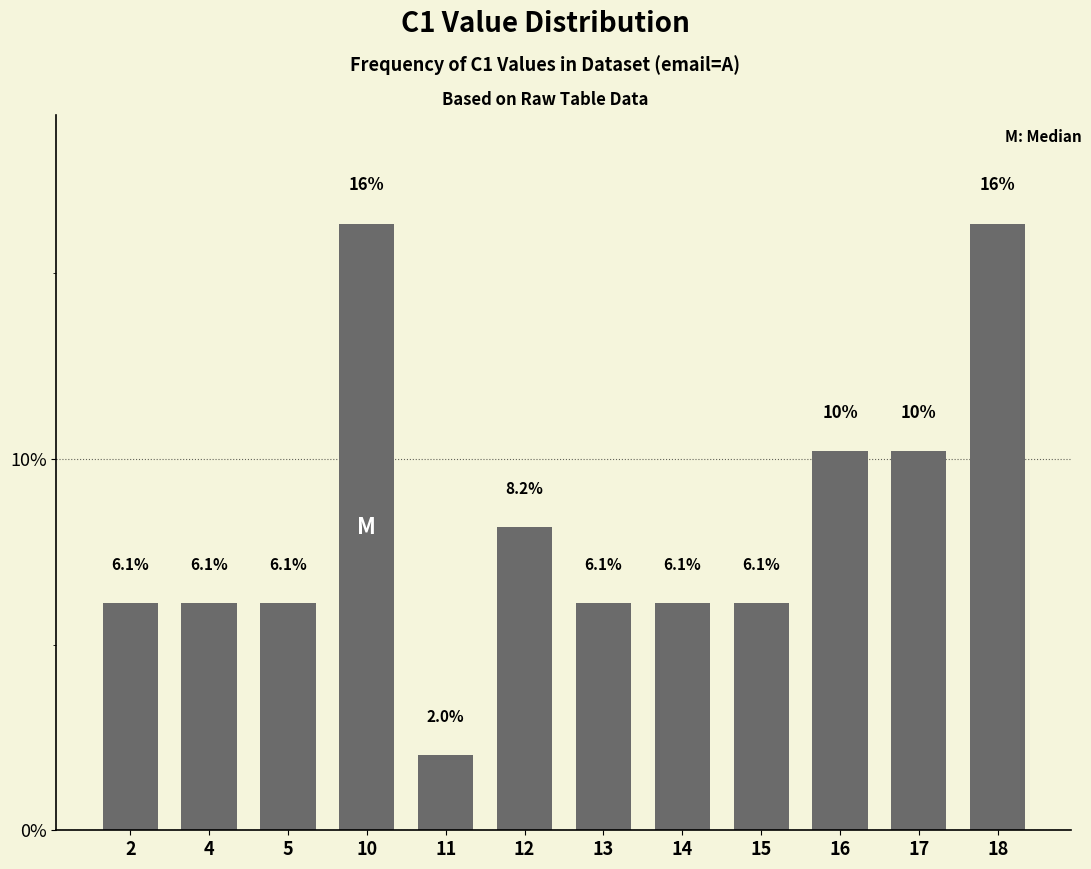

What is the value of the 6th bar from the left?

8.2